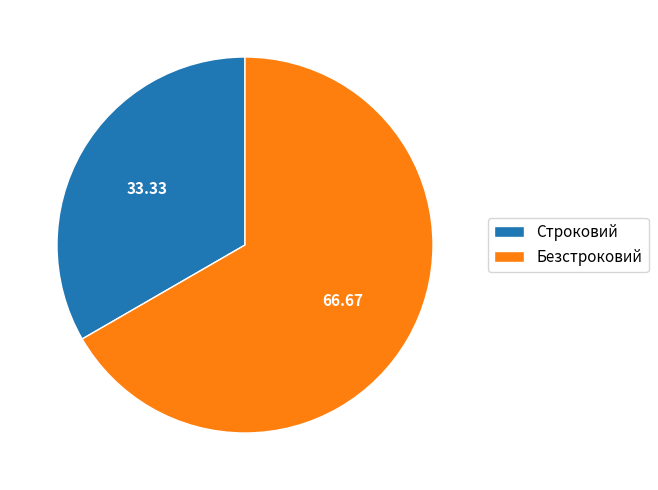

What is the smallest slice in the pie chart?

Строковий